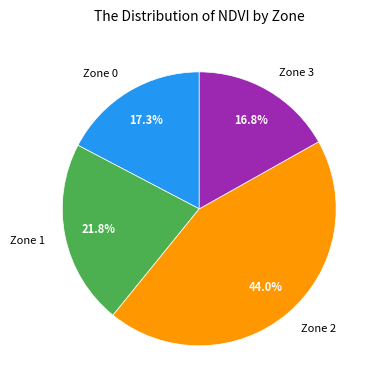

Approximately how many times larger is the value at Zone 0 compared to Zone 2?

0.4